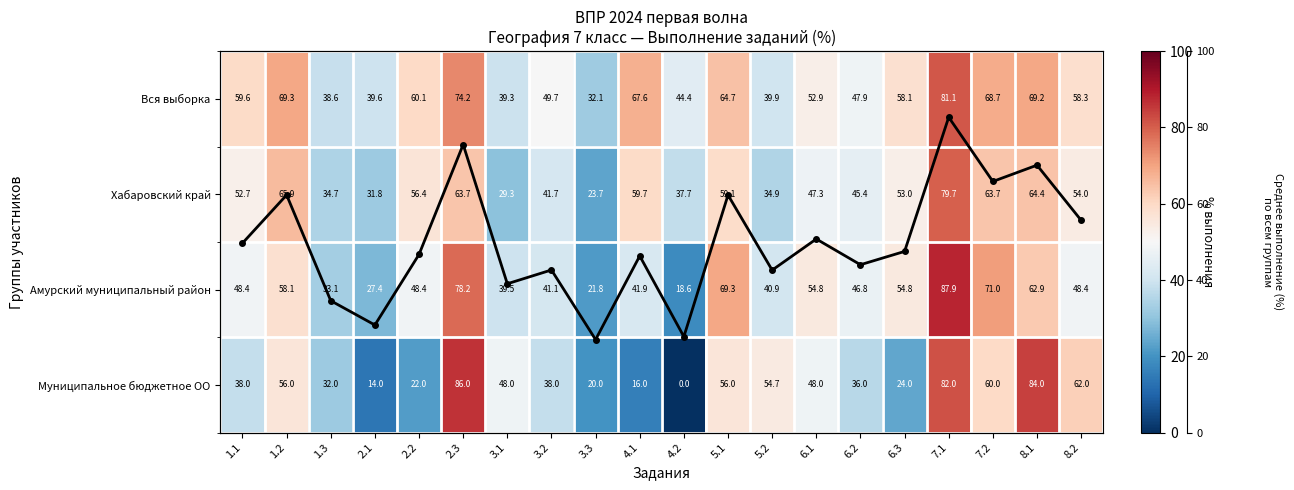

What is the difference between the Среднее по группам values at 8.2 and 3.2?

13.0